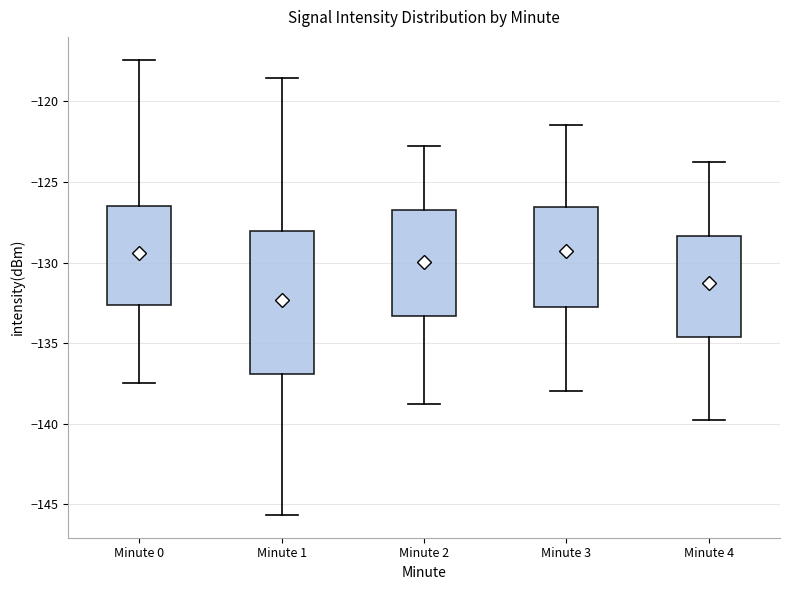

Reading left to right, read every box against the y-axis: the position of its median line, the range the box covers, and the ends of its whiskers. The values are not printed on the chart, so give them approximately, as read against the axis.

Minute 0: median -130.0, box -132.5 to -126.5, whiskers -137.5 to -117.5
Minute 1: median -131.5, box -137.0 to -128.0, whiskers -145.5 to -118.5
Minute 2: median -129.0, box -133.5 to -126.5, whiskers -139.0 to -123.0
Minute 3: median -128.5, box -133.0 to -126.5, whiskers -138.0 to -121.5
Minute 4: median -130.5, box -134.5 to -128.5, whiskers -140.0 to -124.0